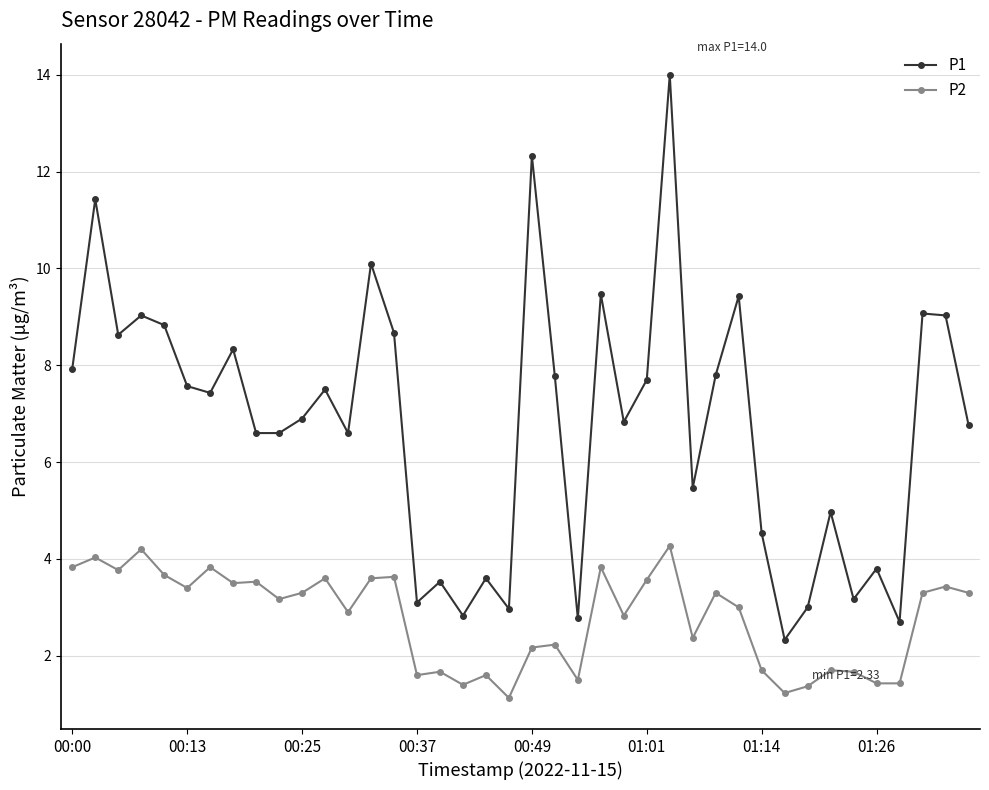

Which series has the widest spread of values?

P1